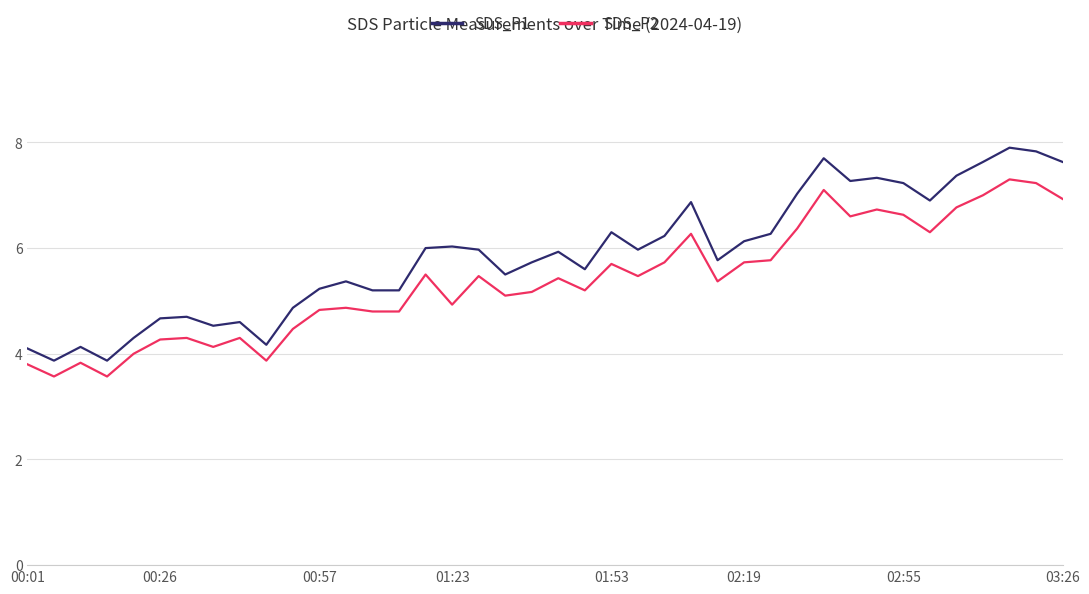

What is the difference between the maximum and minimum values in the SDS_P2 series?

3.7